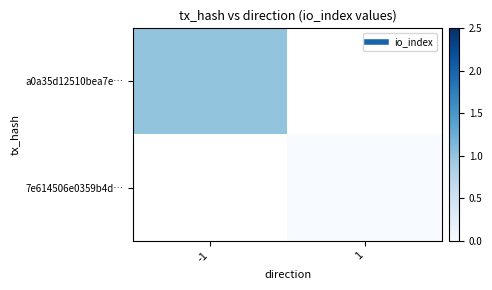

Rank the series by their average value, from lowest to highest.

a0a35d12510bea7e…, 7e614506e0359b4d…